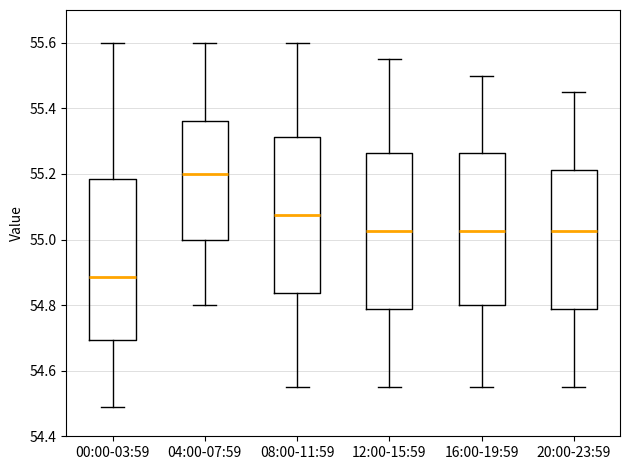

Reading left to right, read every box against the y-axis: the position of its median line, the range the box covers, and the ends of its whiskers. The values are not printed on the chart, so give them approximately, as read against the axis.

00:00-03:59: median 54.88, box 54.70 to 55.18, whiskers 54.50 to 55.60
04:00-07:59: median 55.20, box 55.00 to 55.36, whiskers 54.80 to 55.60
08:00-11:59: median 55.08, box 54.84 to 55.32, whiskers 54.56 to 55.60
12:00-15:59: median 55.02, box 54.78 to 55.26, whiskers 54.56 to 55.56
16:00-19:59: median 55.02, box 54.80 to 55.26, whiskers 54.56 to 55.50
20:00-23:59: median 55.02, box 54.78 to 55.22, whiskers 54.56 to 55.46